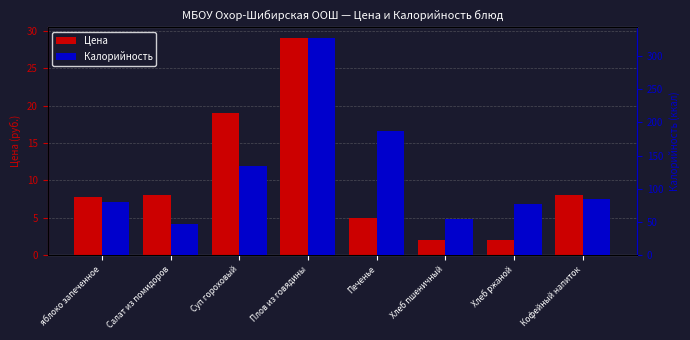

Is it true that Цена equals 8.0 at Кофейный напиток?

True